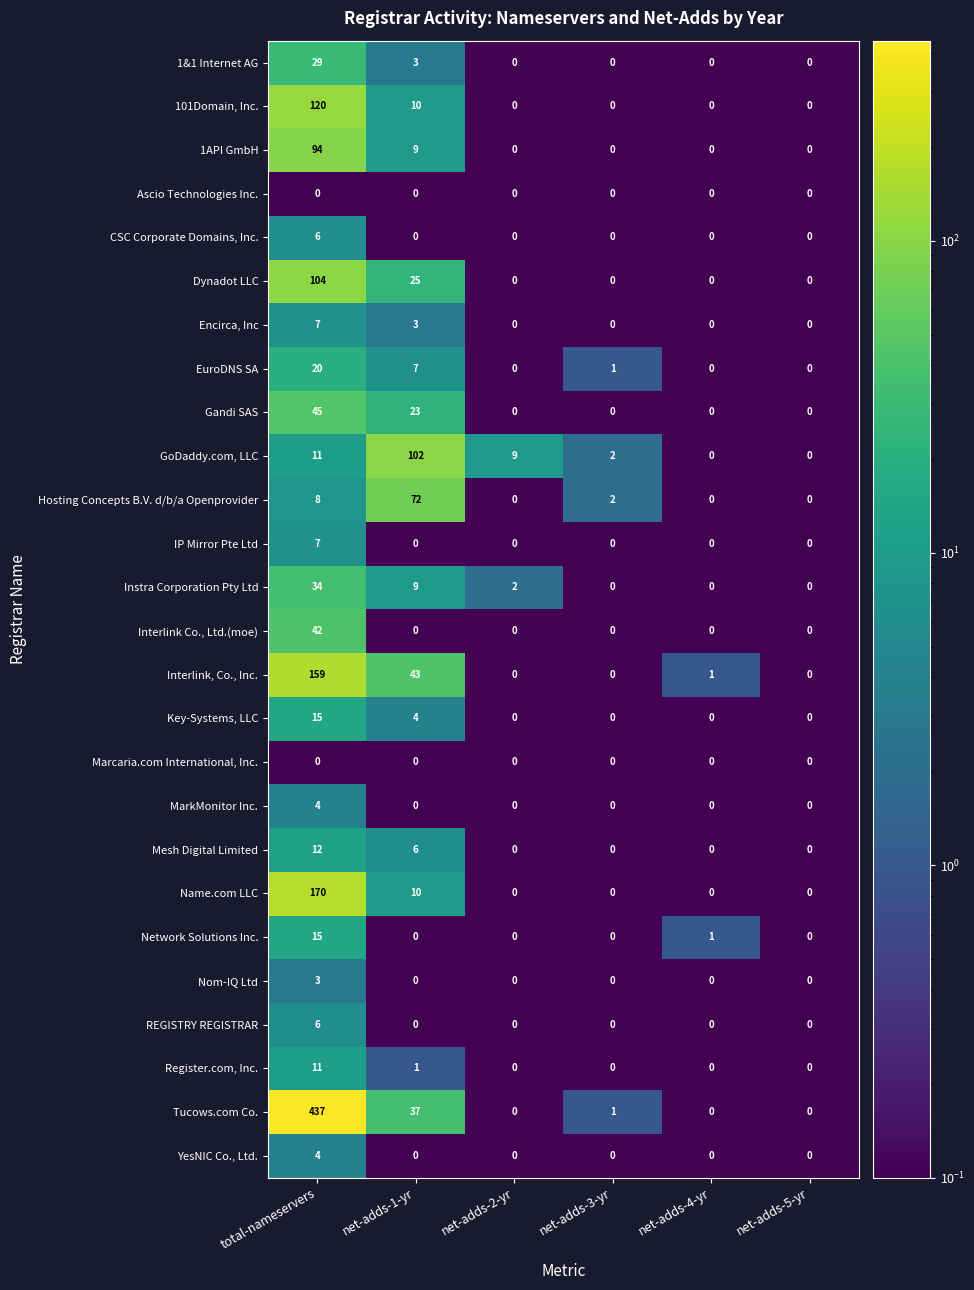

True or false: 101Domain, Inc. has a value of 0 at net-adds-5-yr.

True